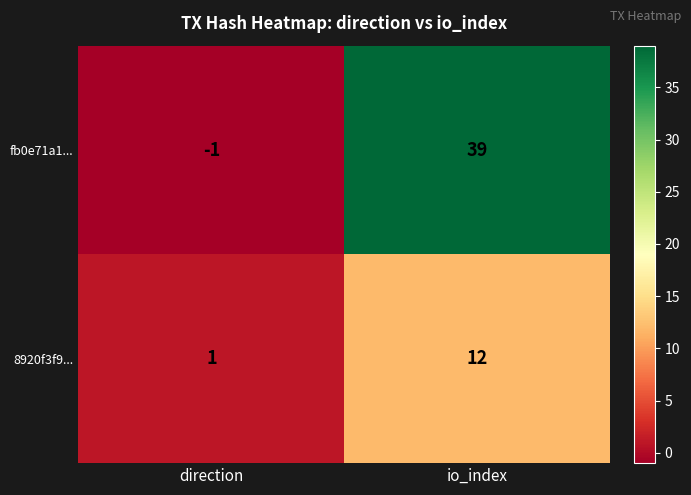

How many categories are shown in the chart?

2